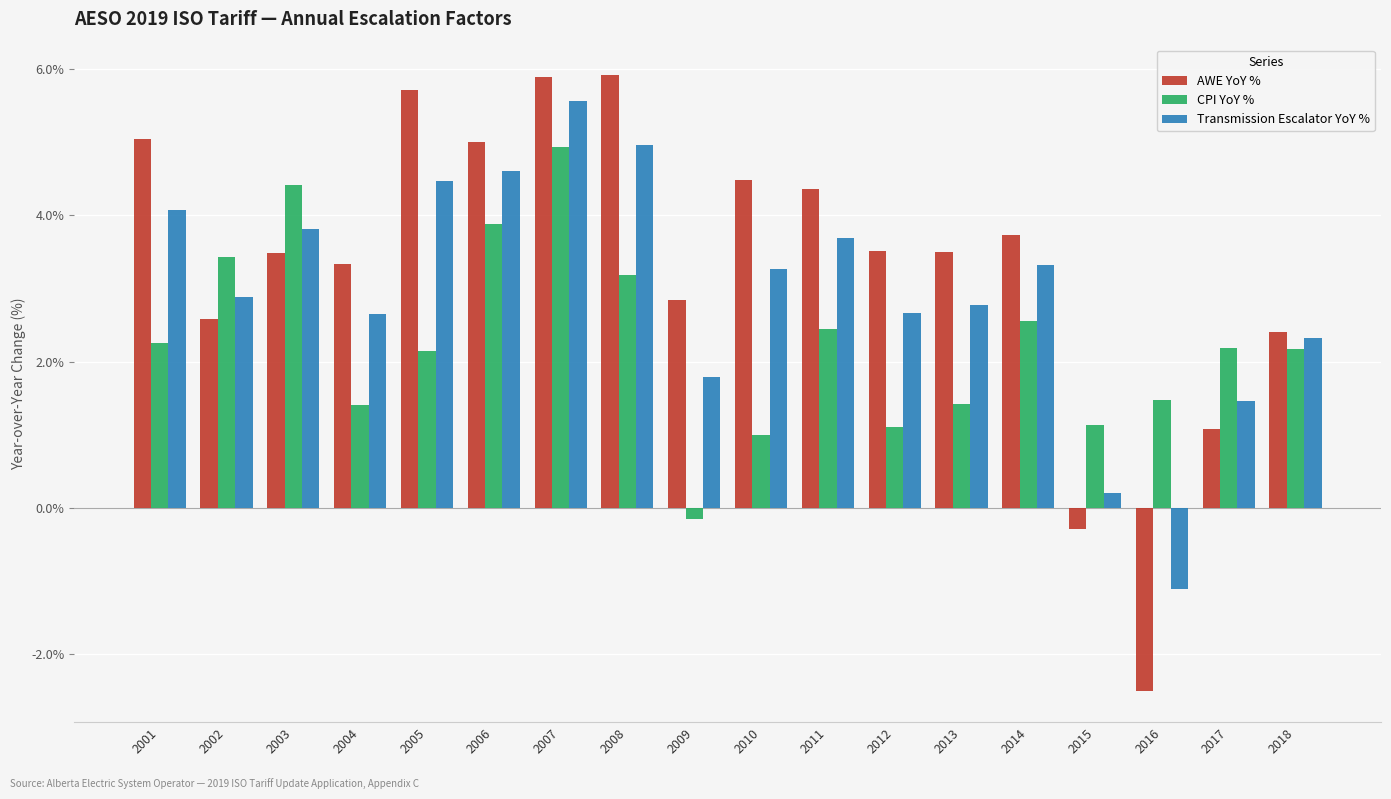

What is the value of the AWE YoY % bar at the 2nd from the left?

2.6